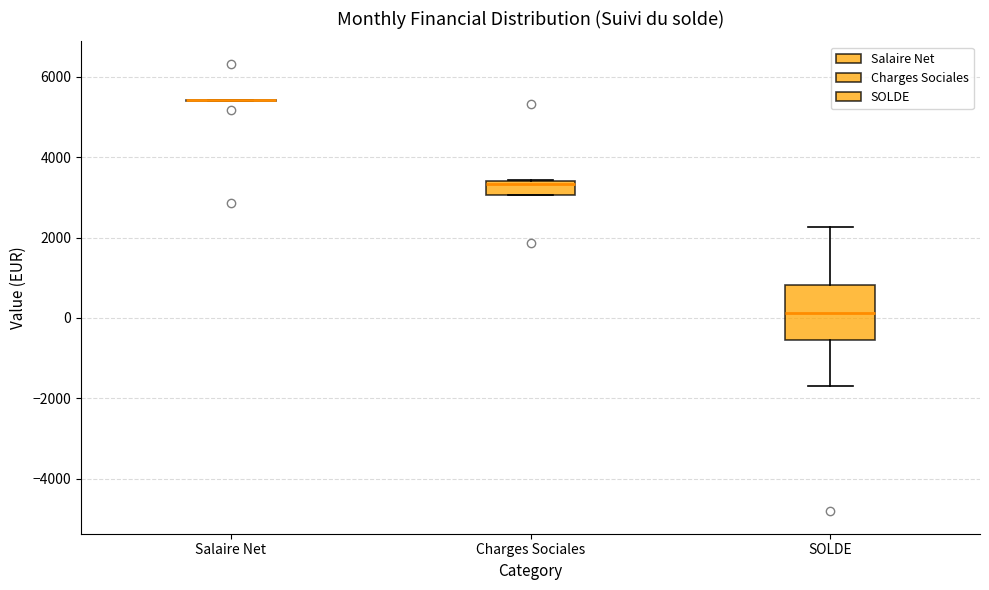

Where is the lower edge of the box for SOLDE on the y-axis? The values are not printed on the chart, so give them approximately, as read against the axis.

-600